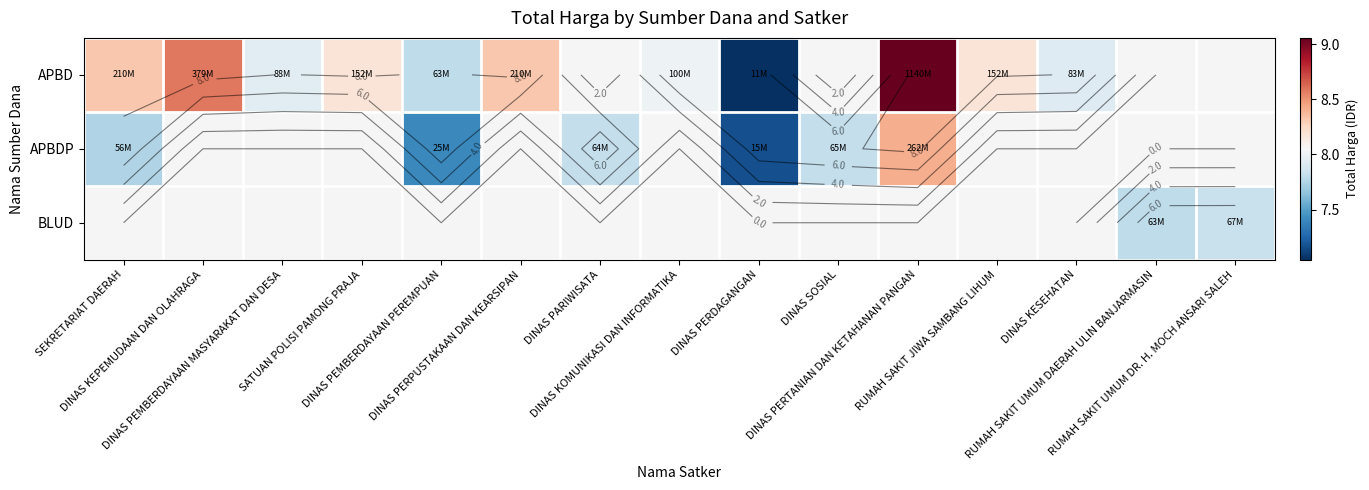

At how many categories does at least one series exceed 7?

15